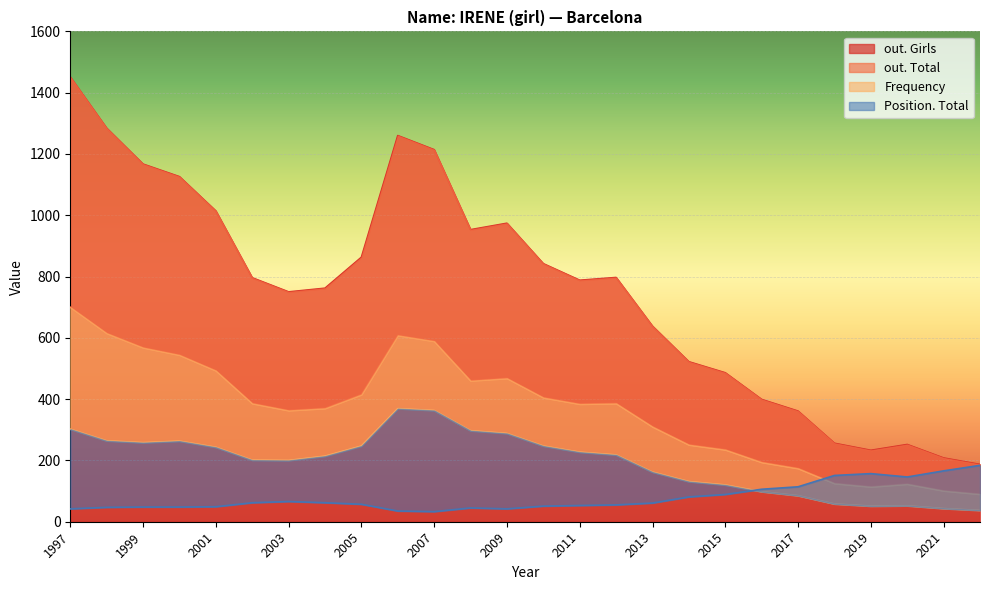

Is it true that out. Girls equals 99 at 2022?

False